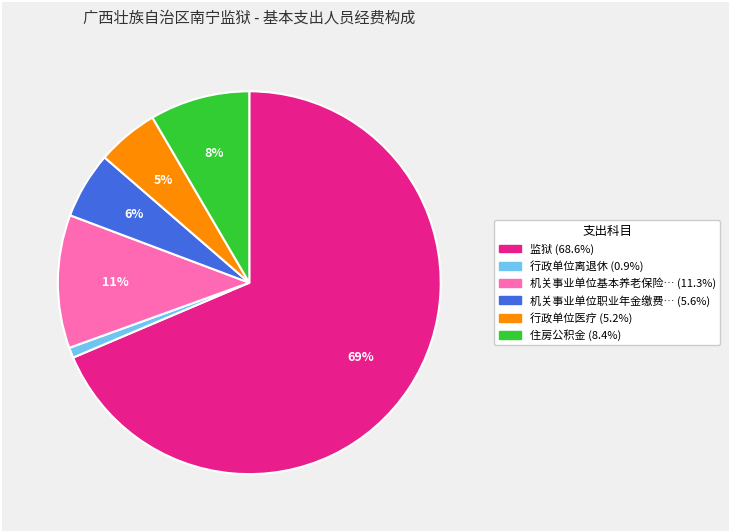

Does any single category account for the majority?

Yes